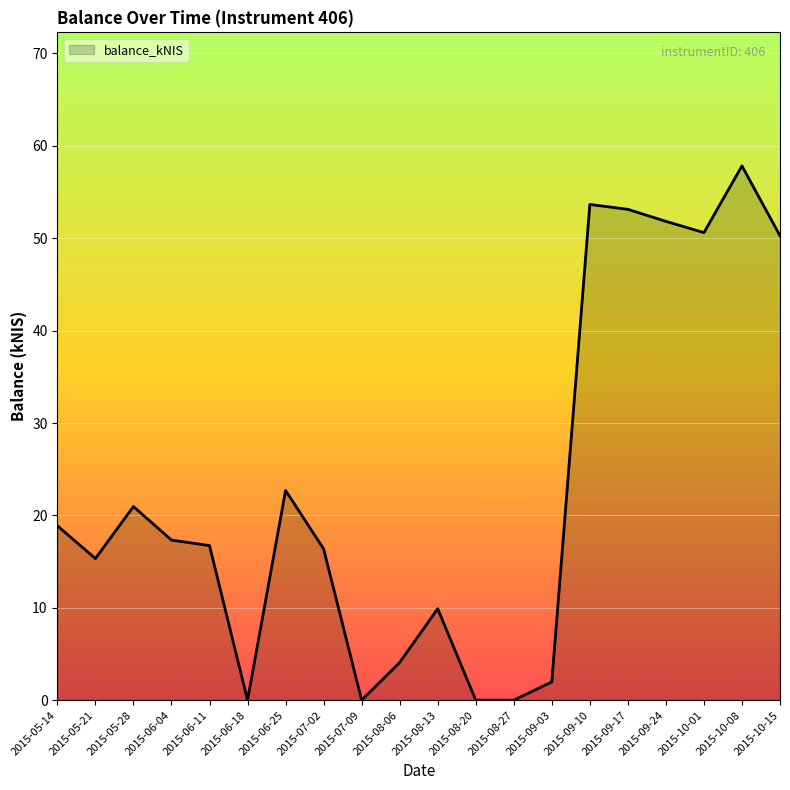

The chart shows a value of -29.2 at 2015-07-09. True or false?

False